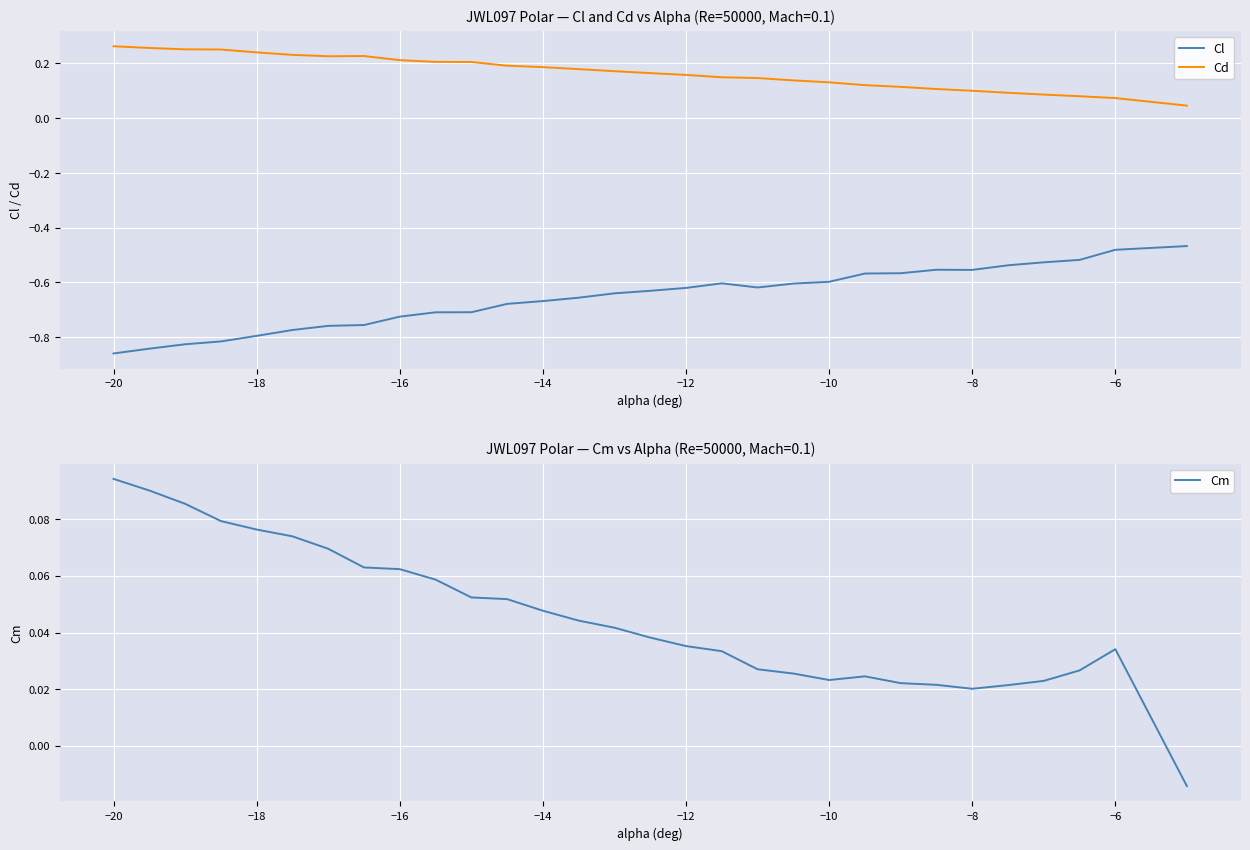

True or false: Cm has more than 2 interior local peaks.

False